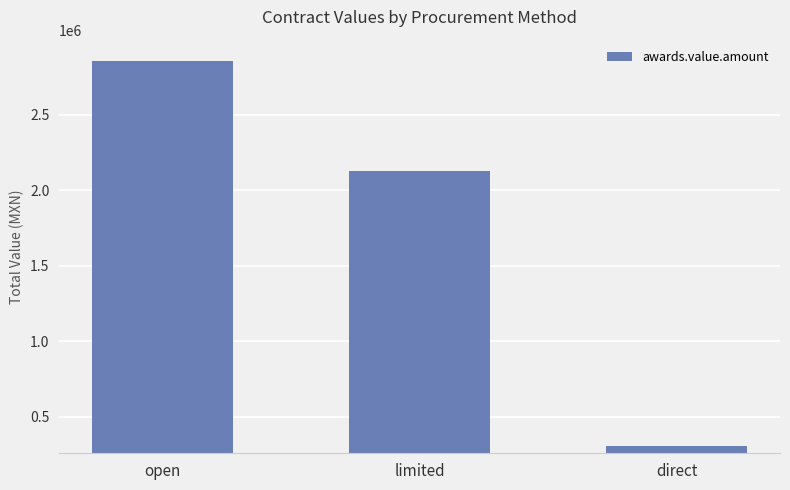

Is it true that the value at limited is 2125175.8?

True